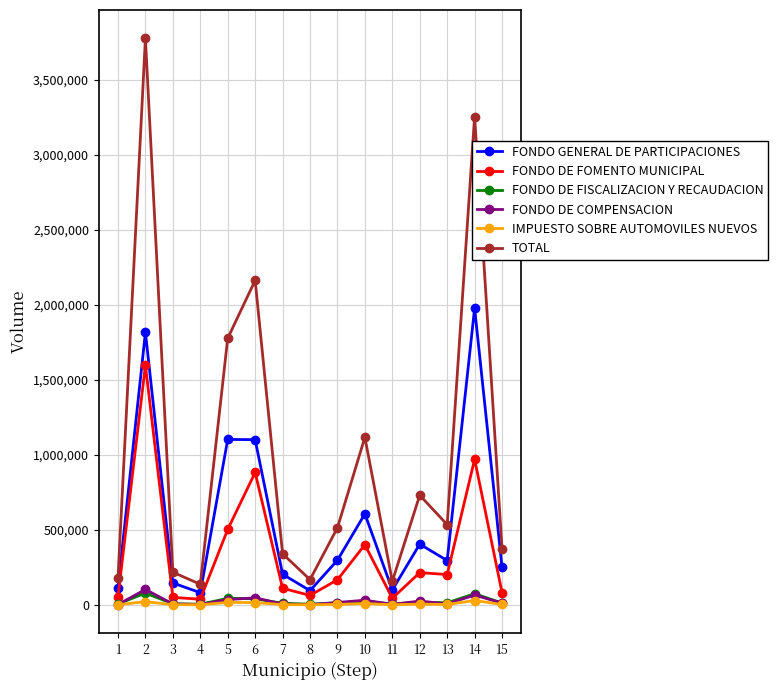

The value of FONDO DE FOMENTO MUNICIPAL at 10 is 400650. True or false?

True